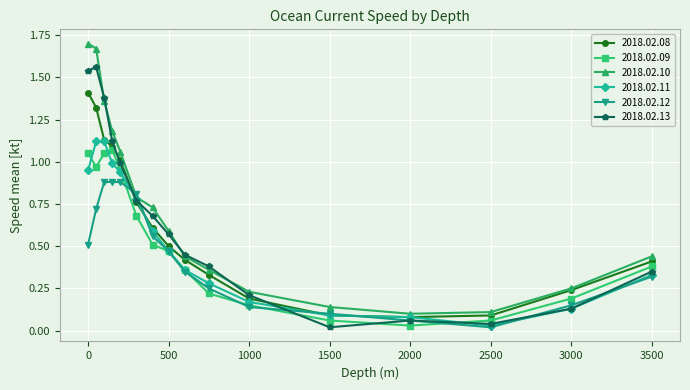

Which series has the largest total across all categories?

2018.02.10